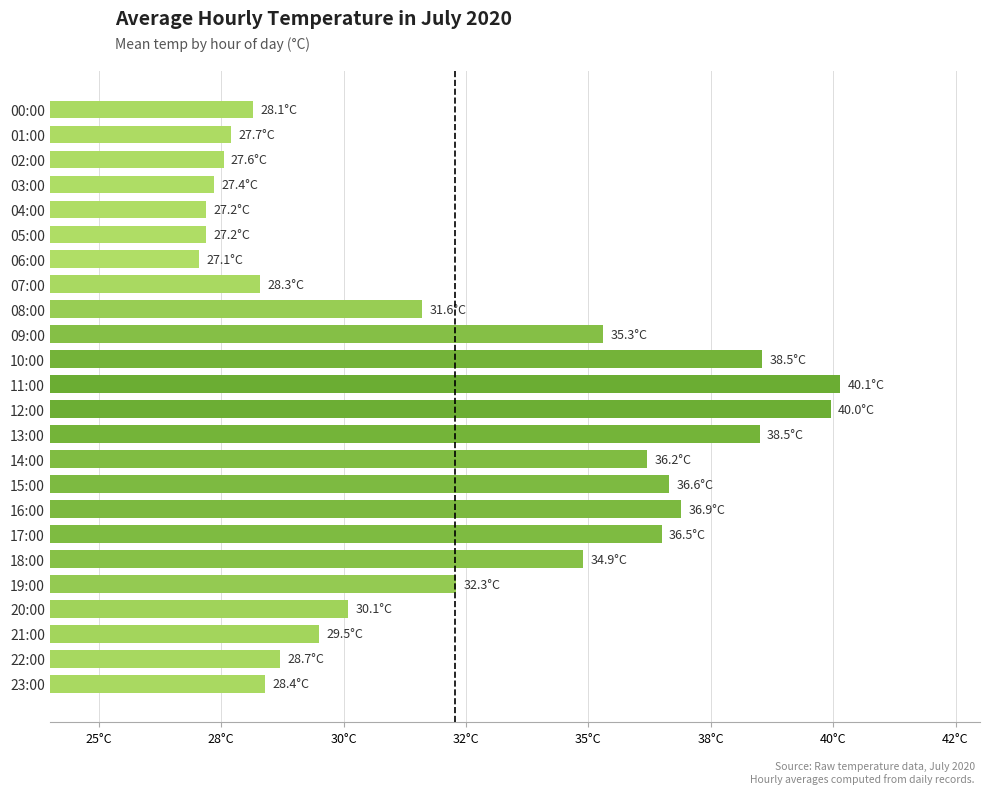

What is the maximum value shown in the chart?

40.1